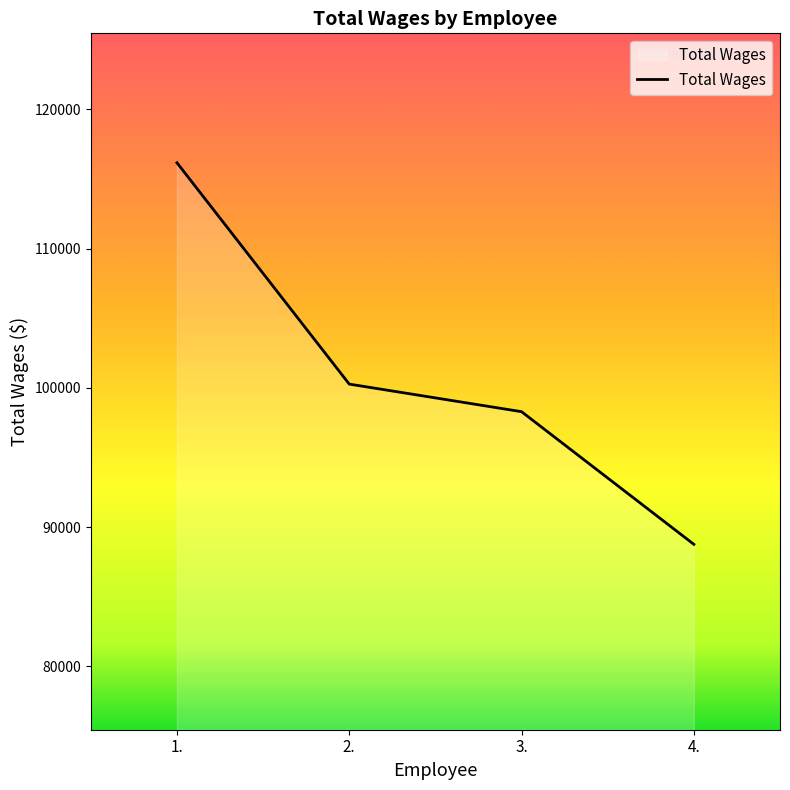

How many series are shown in this chart?

1